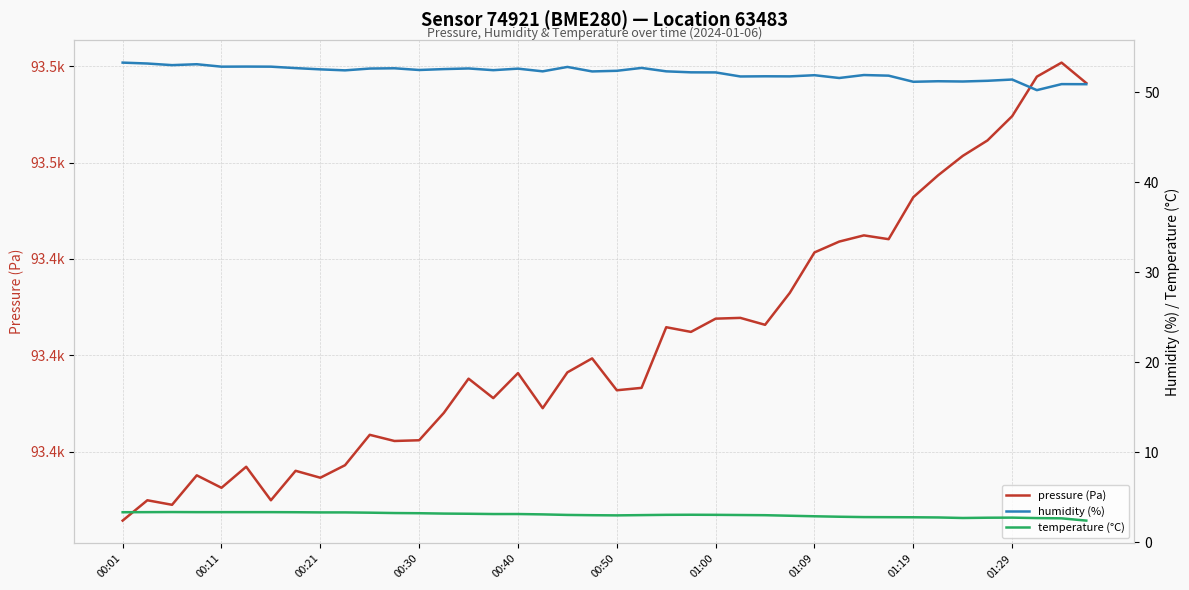

True or false: pressure (Pa) and humidity (%) intersect in this chart.

False